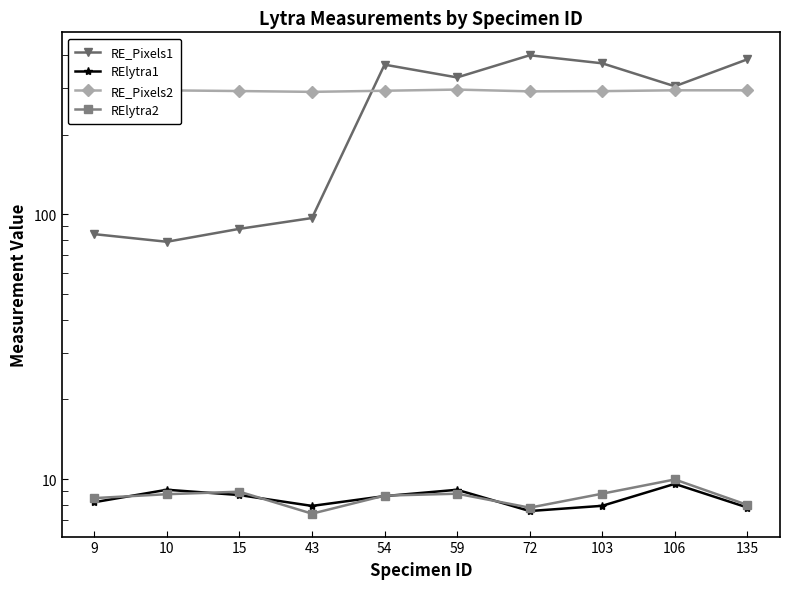

What is the difference between the maximum and second lowest values in the RElytra1 series?

1.8